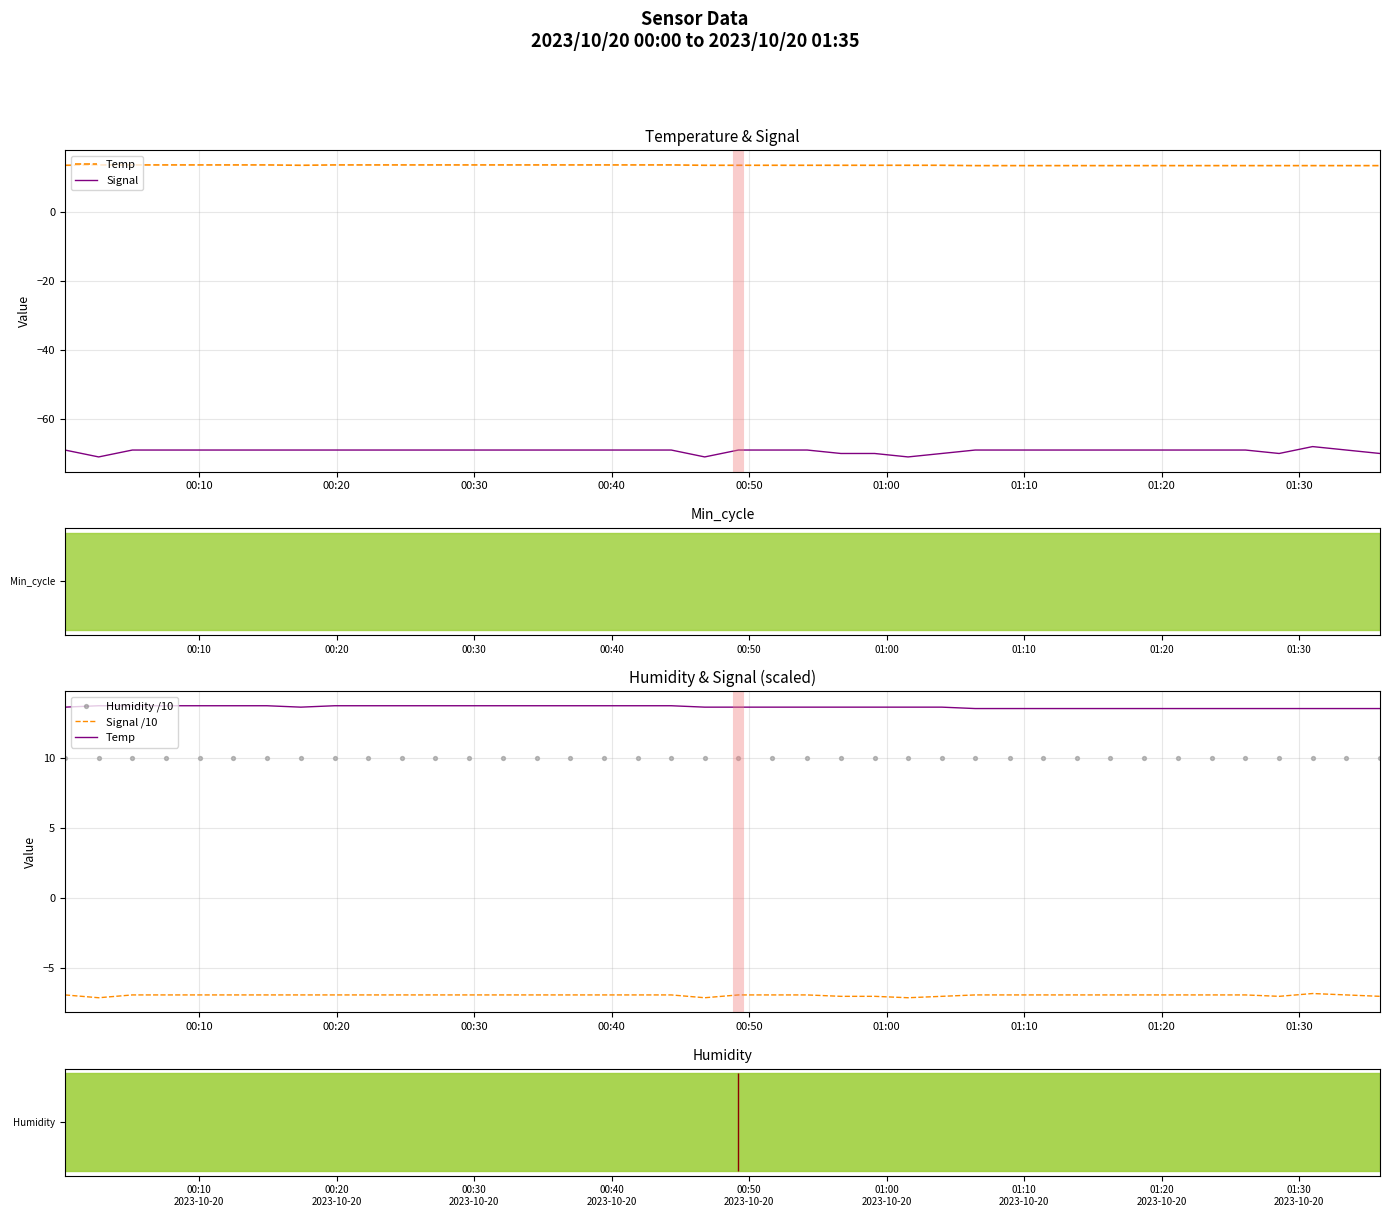

What are all the series names shown in the legend?

Temp, Signal, Signal /10, Humidity /10